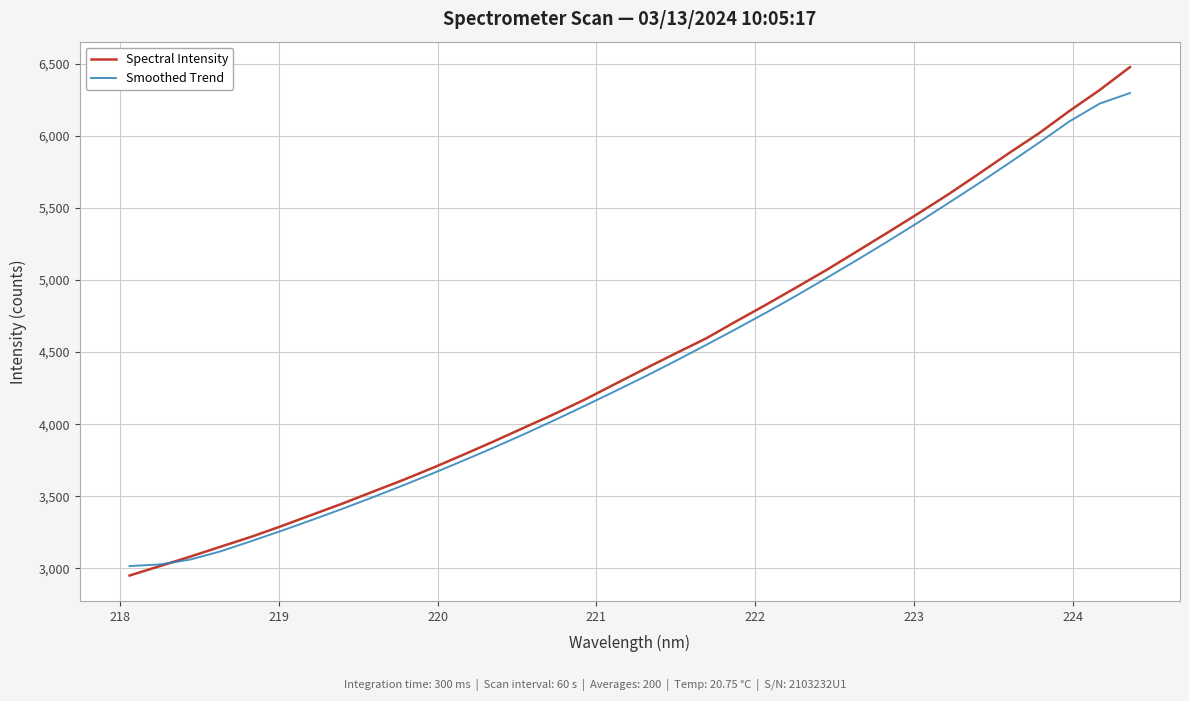

What is the sum of all Spectral Intensity values?

151759.2